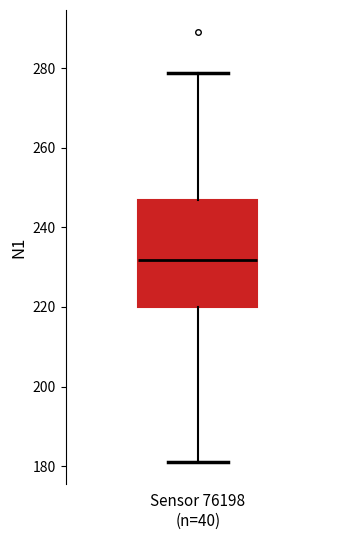

Read this box plot against the y-axis: the position of the median line, the range covered by the box, and the ends of both whiskers. The values are not printed on the chart, so give them approximately, as read against the axis.

median 232, box 220 to 246, whiskers 182 to 278